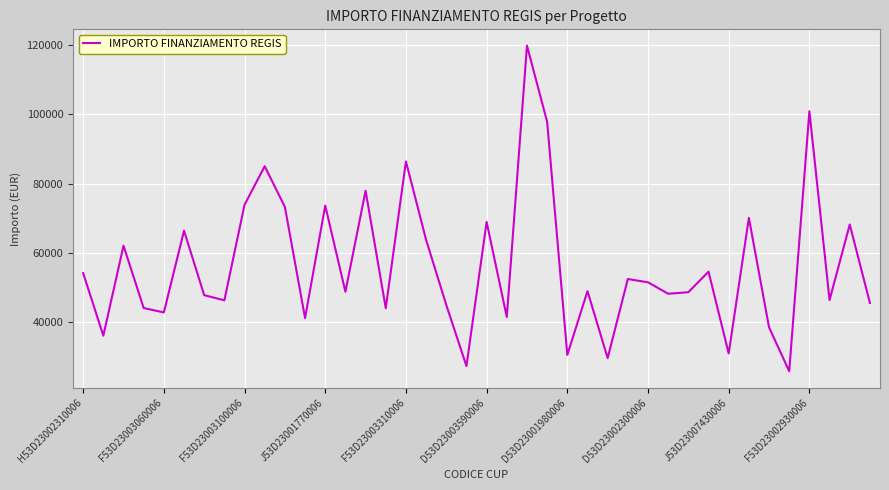

What is the average value?

56469.8